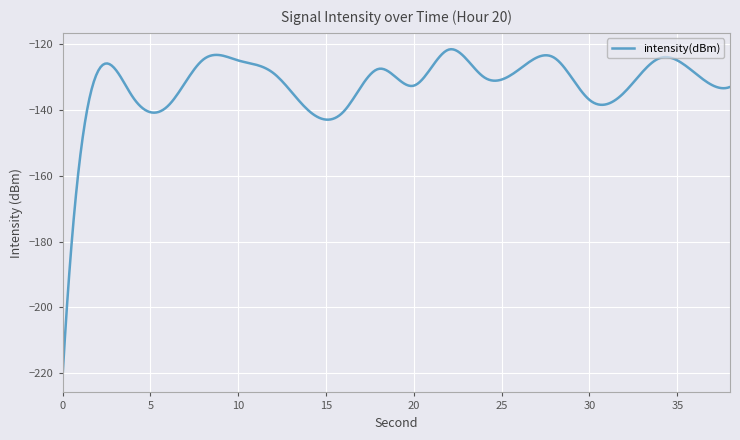

What is the sum of all values?

-39704.2